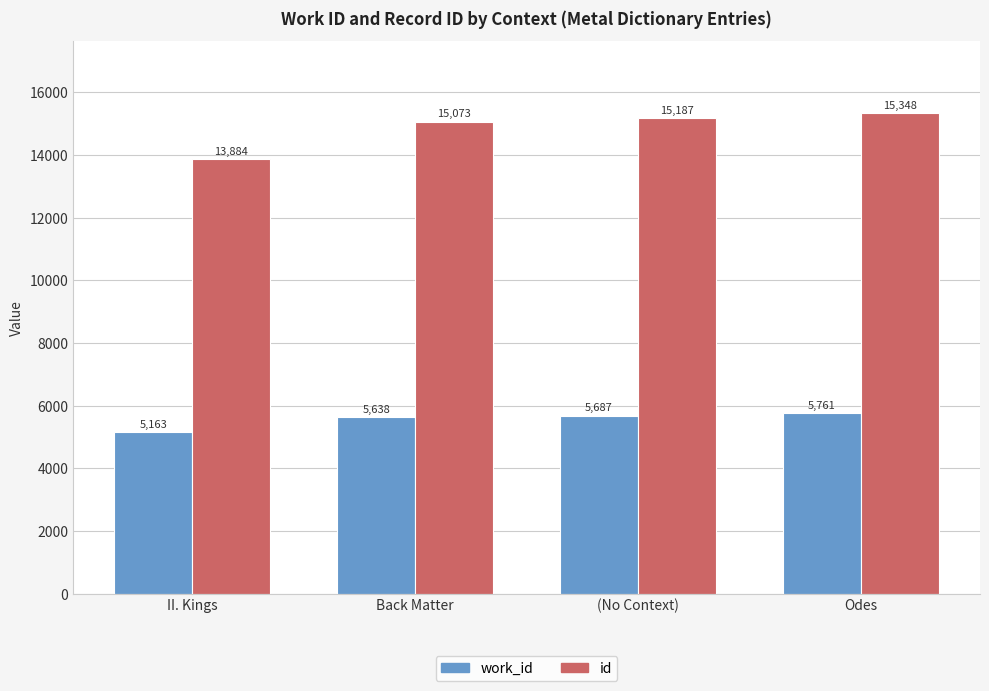

What is the difference between the highest and lowest values at II. Kings?

8721